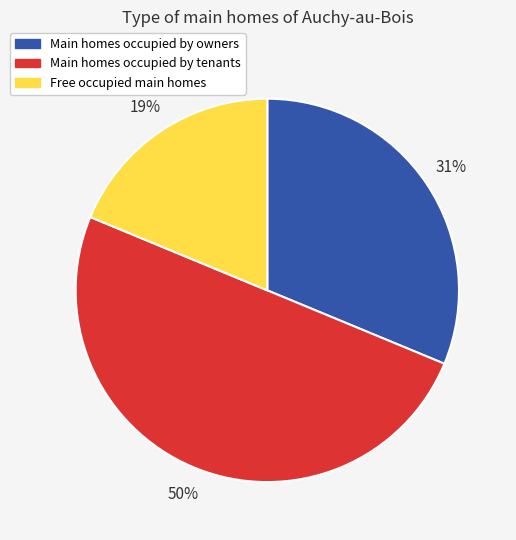

Which has a higher value, Main homes occupied by owners or Main homes occupied by tenants?

Main homes occupied by tenants